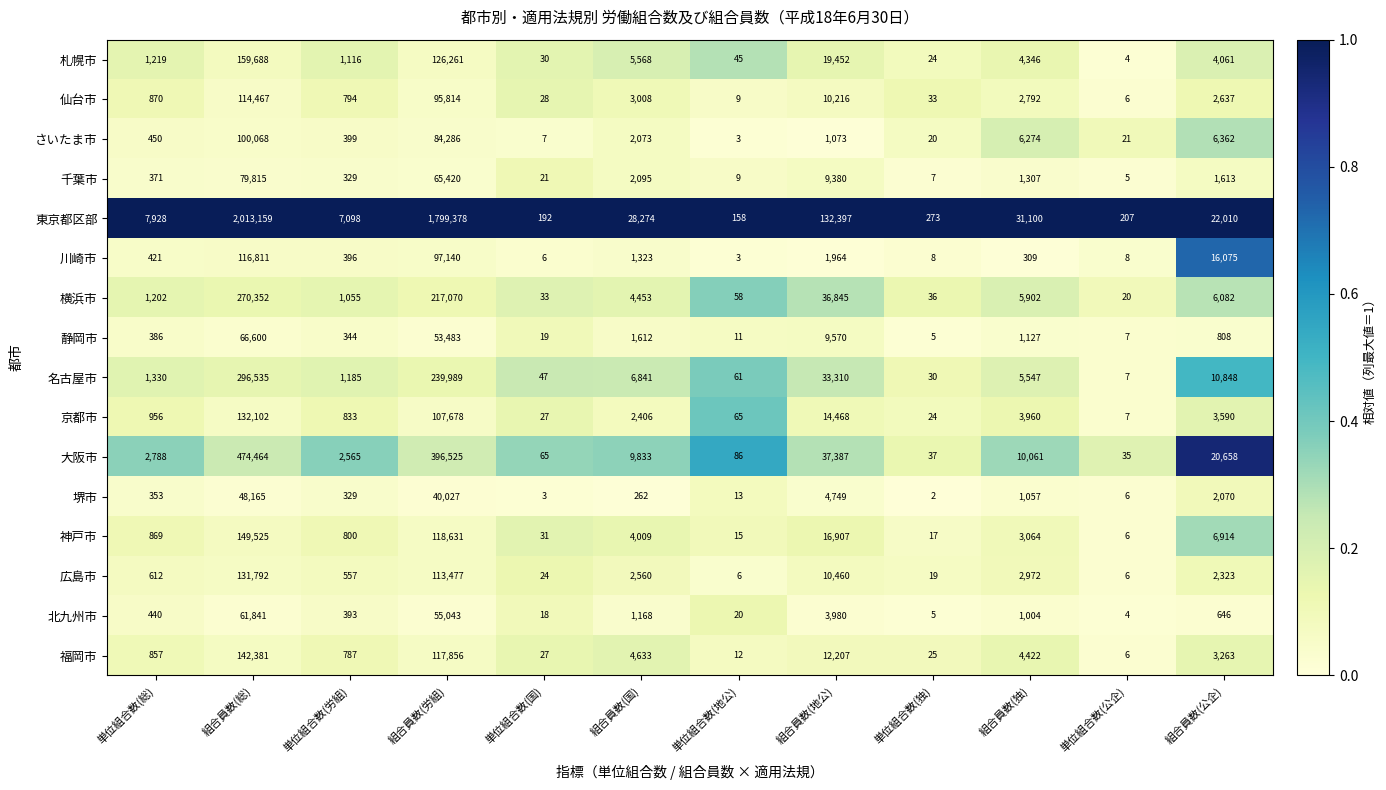

List the series in order of their peak value, highest first.

東京都区部, 大阪市, 名古屋市, 横浜市, 札幌市, 神戸市, 福岡市, 京都市, 広島市, 川崎市, 仙台市, さいたま市, 千葉市, 静岡市, 北九州市, 堺市